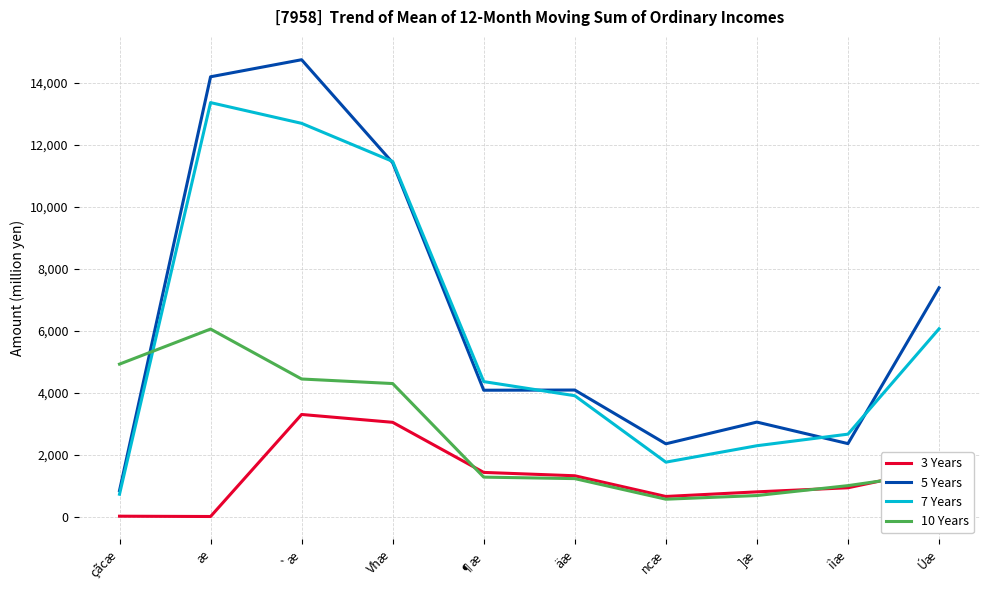

True or false: 10 Years has a value of 1011 at iìæ.

True